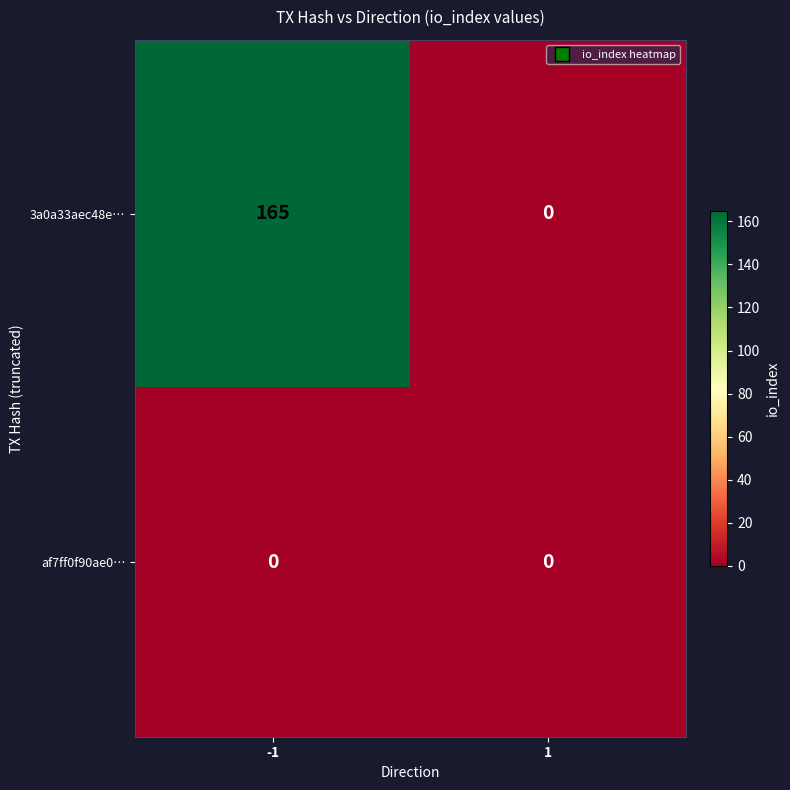

Which series has the widest spread of values?

3a0a33aec48e…